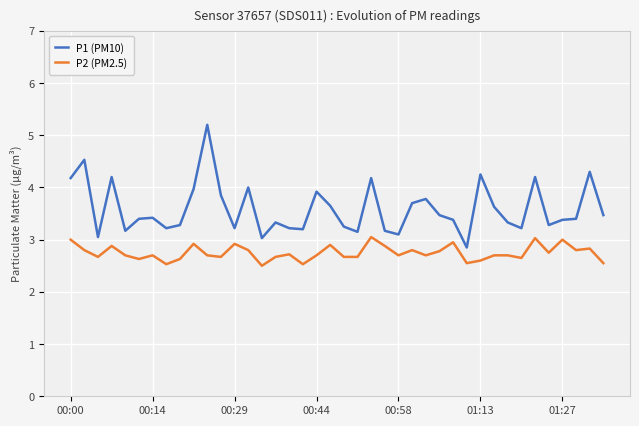

True or false: P2 (PM2.5) and P1 (PM10) cross at least once.

False